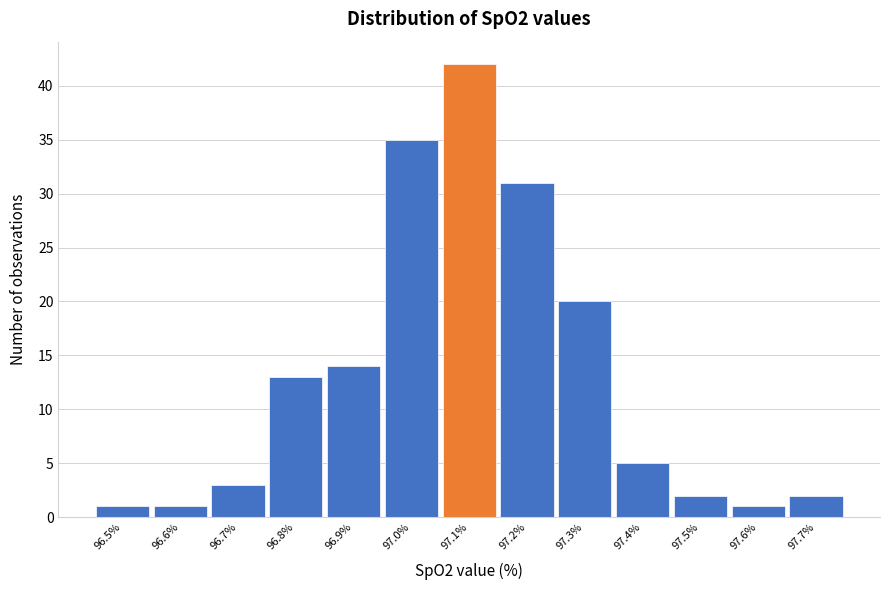

What is the height of the bar covering 97.65 to 97.75 on the x-axis? The values are not printed on the chart, so give them approximately, as read against the axis.

2